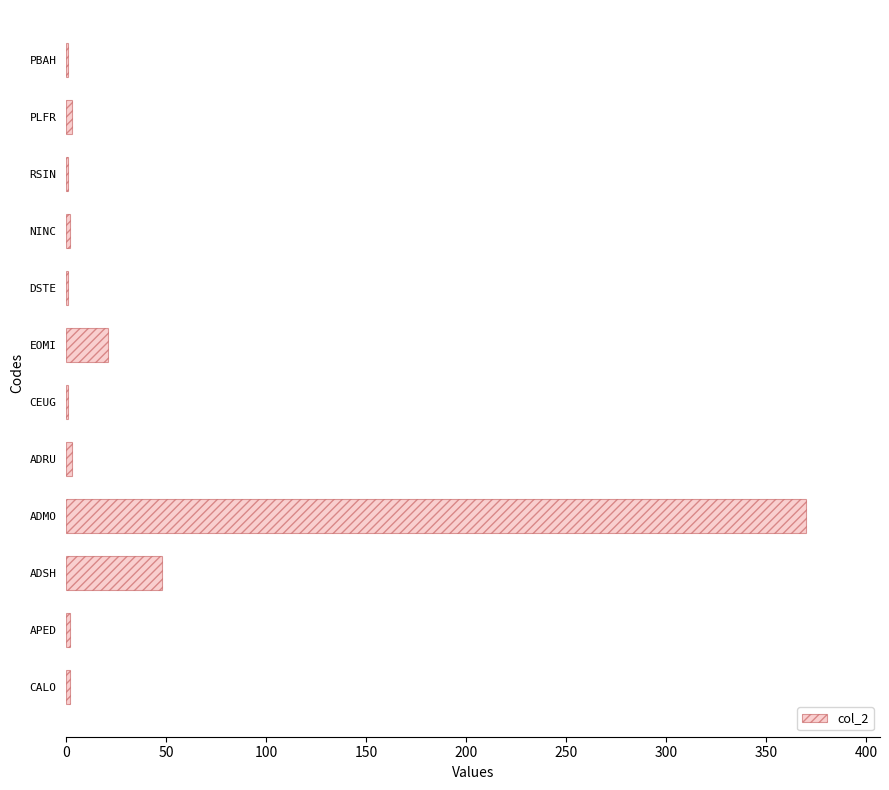

What is the greatest value displayed?

370